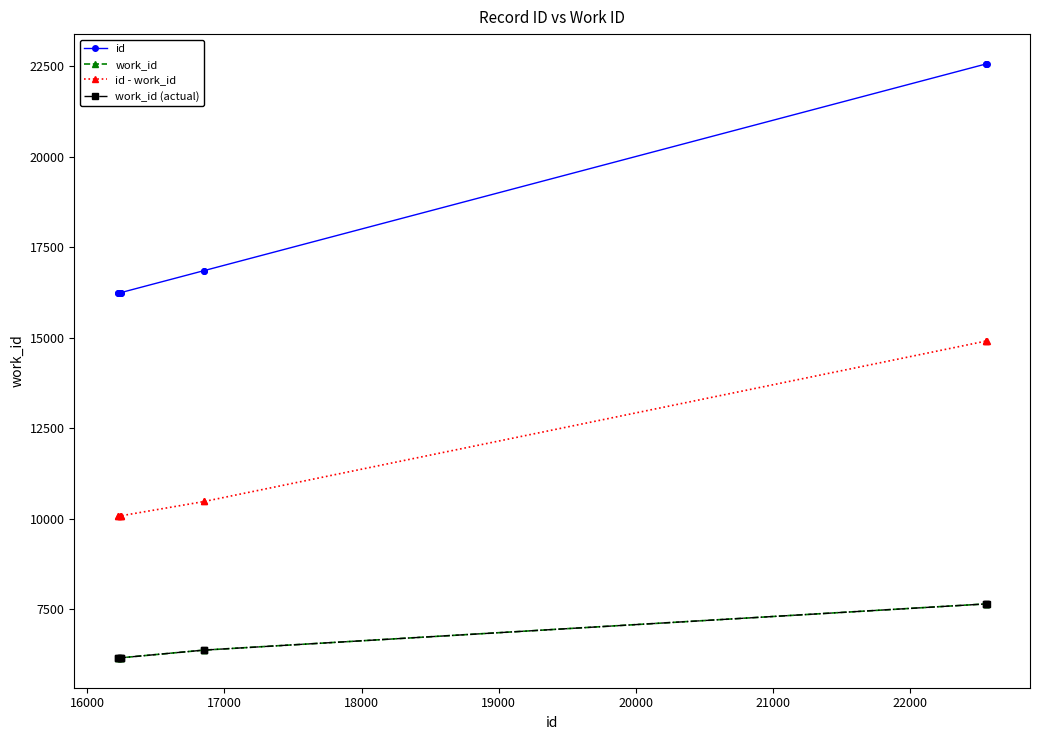

Does the chart have visible grid lines?

No